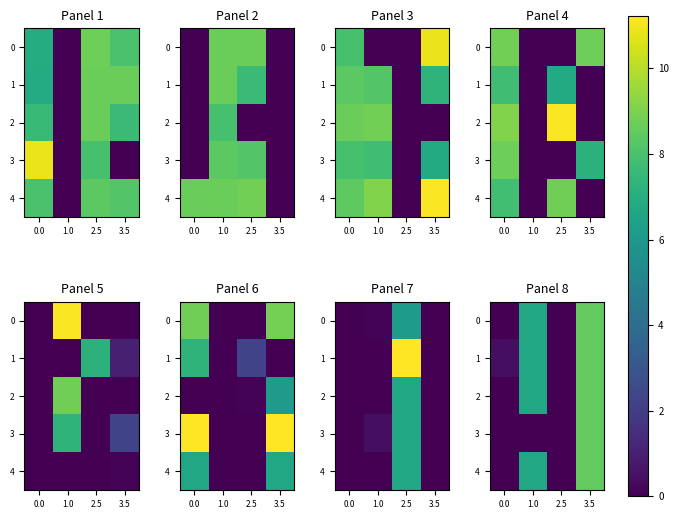

The row_1 series shows 6.7 at 1.0. True or false?

True